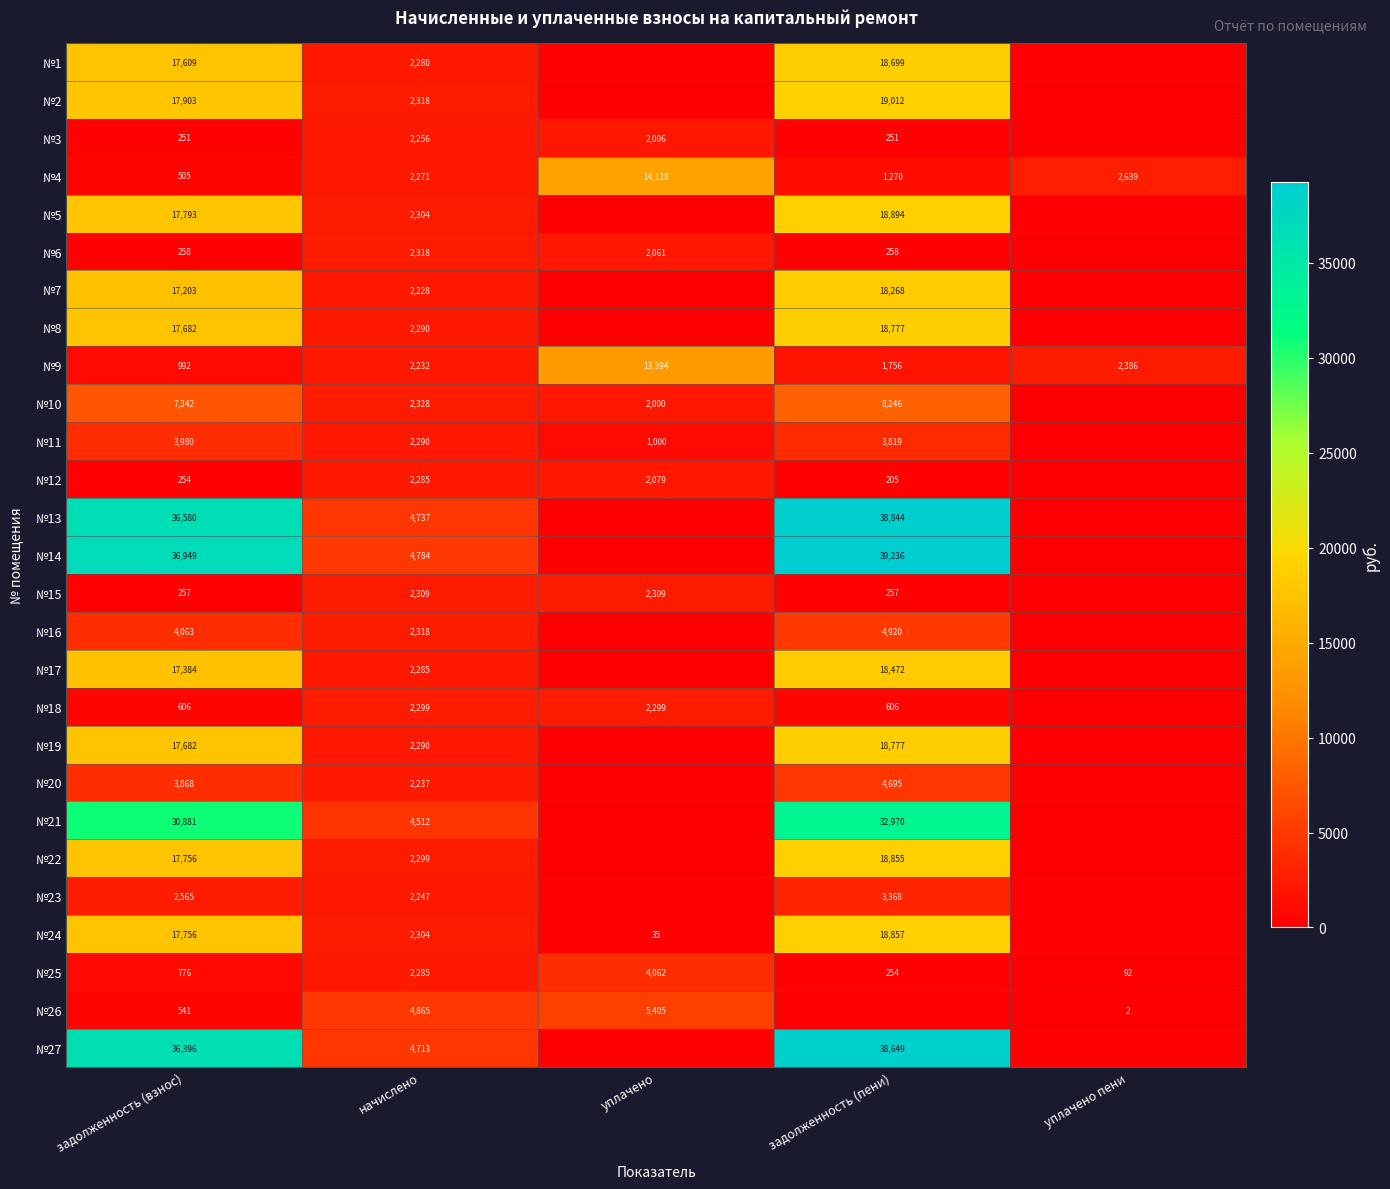

The value of №25 at уплачено is 6401.4. True or false?

False